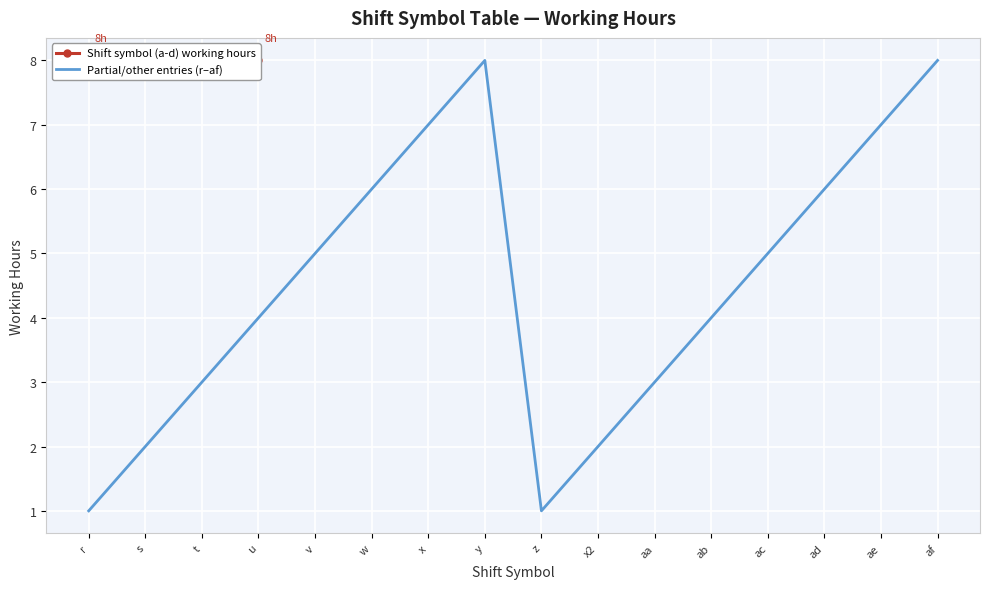

The value at ad is 6. True or false?

True